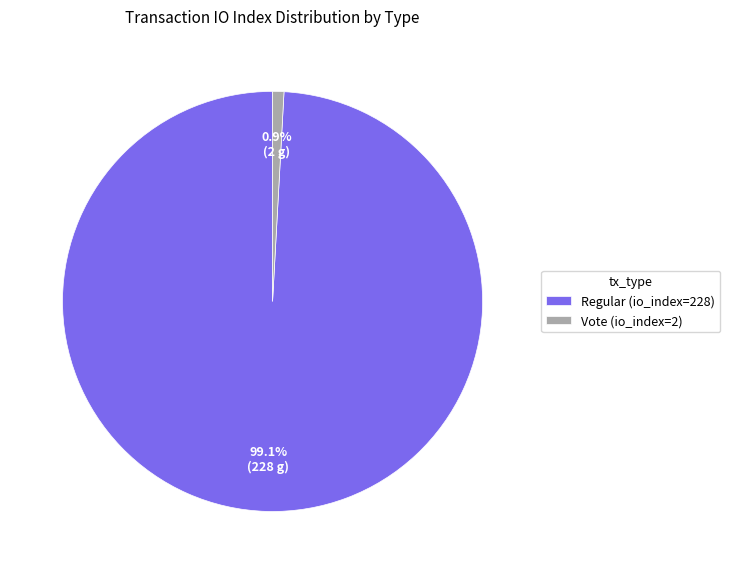

Rank the categories by value from highest to lowest.

Regular (io_index=228), Vote (io_index=2)